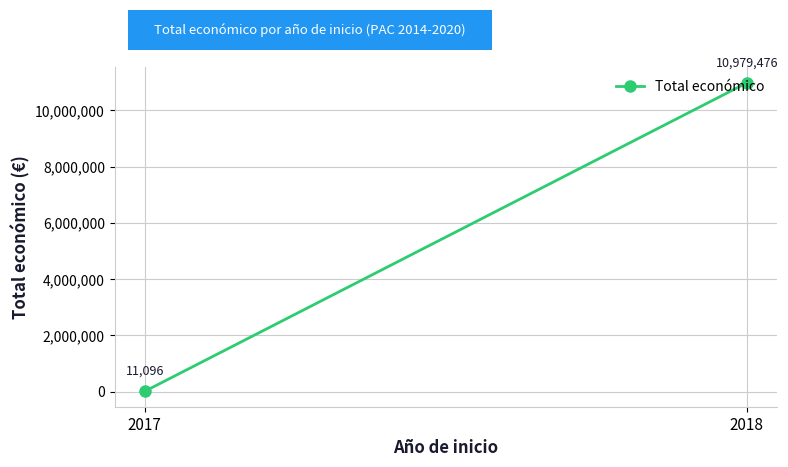

Reading left to right, list all the values displayed in this chart.

2017=11096	2018=10979476